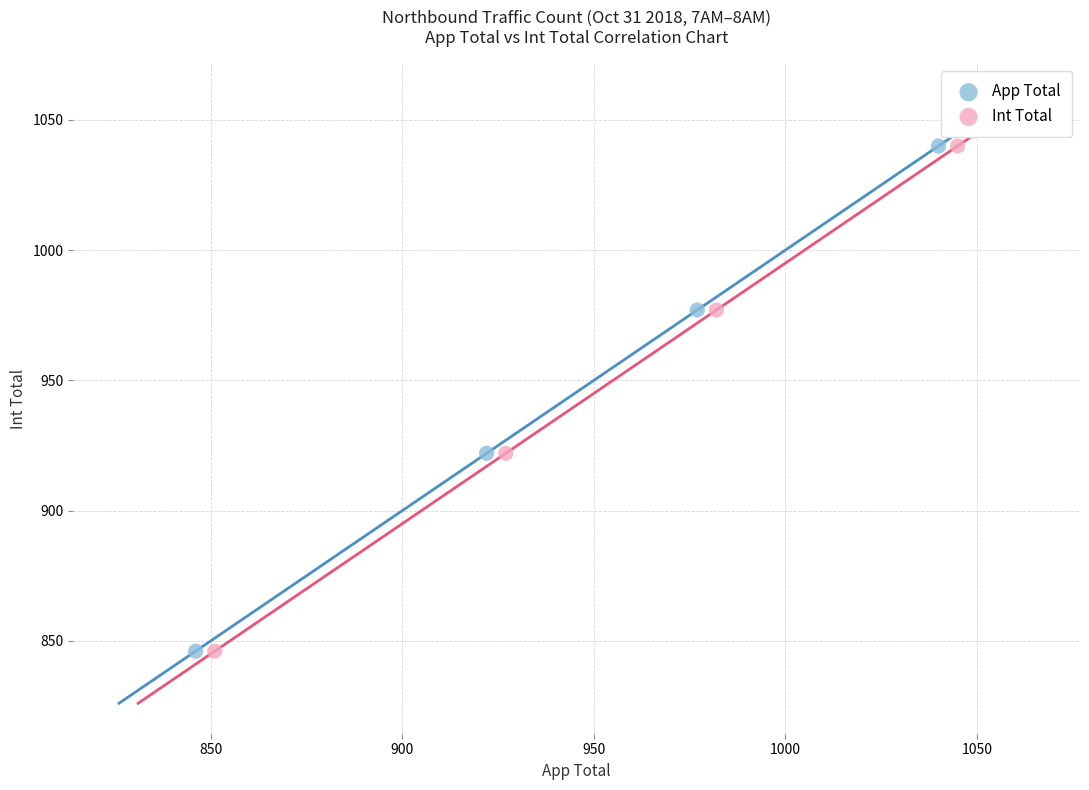

What are all the series names shown in the legend?

App Total, Int Total